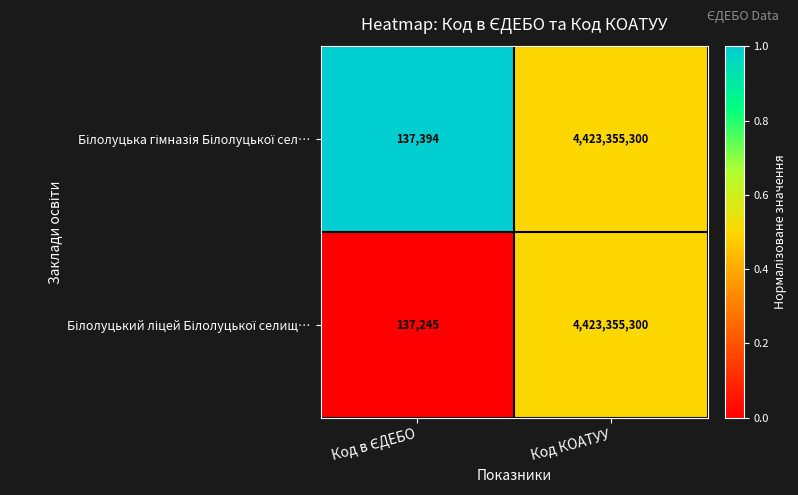

Which label corresponds to the largest value in the chart?

Код КОАТУУ